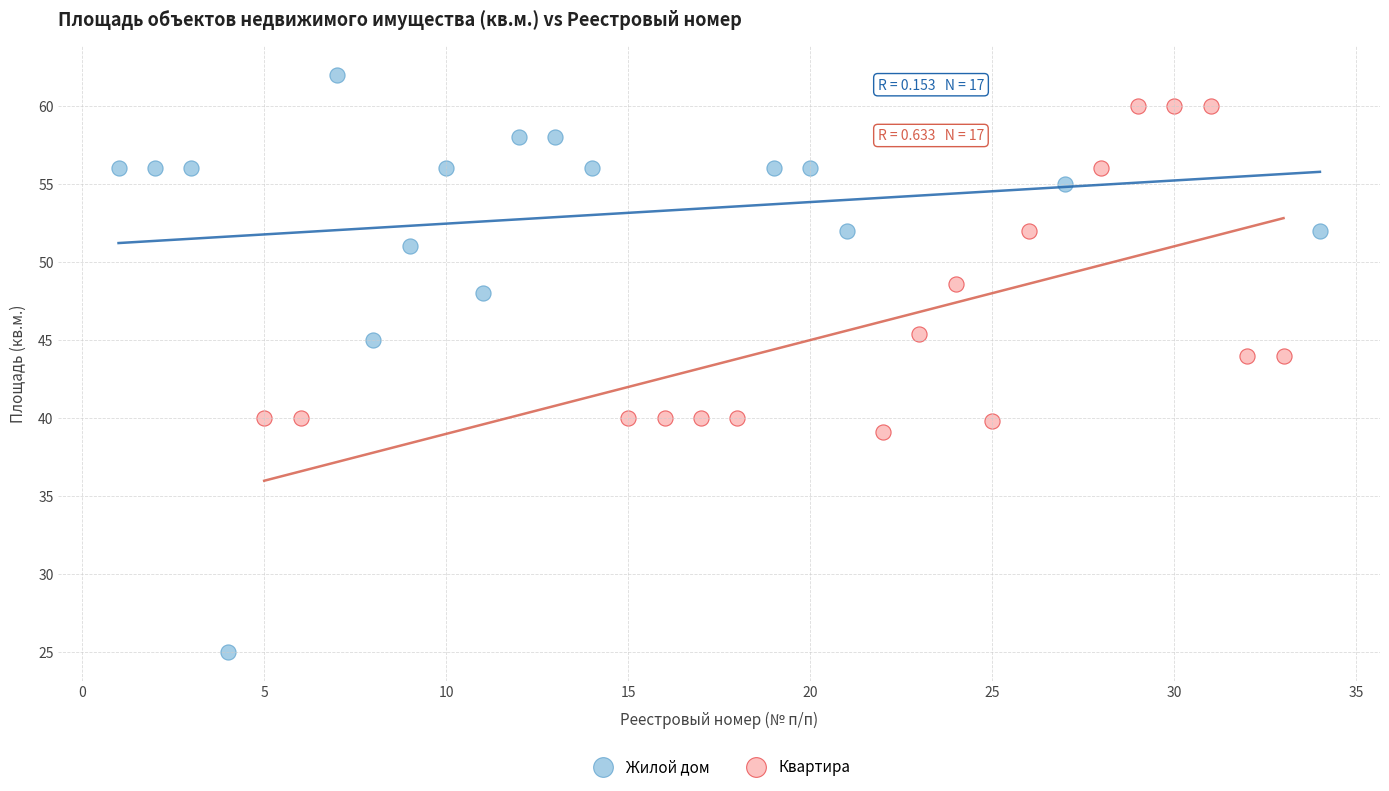

Which series contains the highest Y value?

Жилой дом